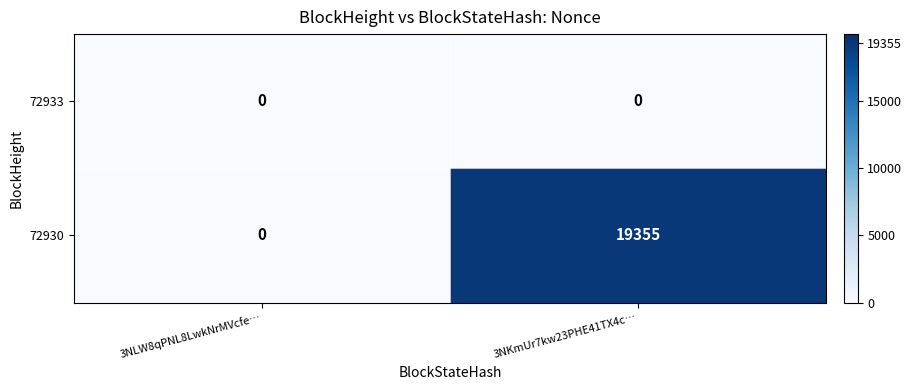

Reading right to left, extract all data points from this chart.

72933: 0	0
72930: 19355	0